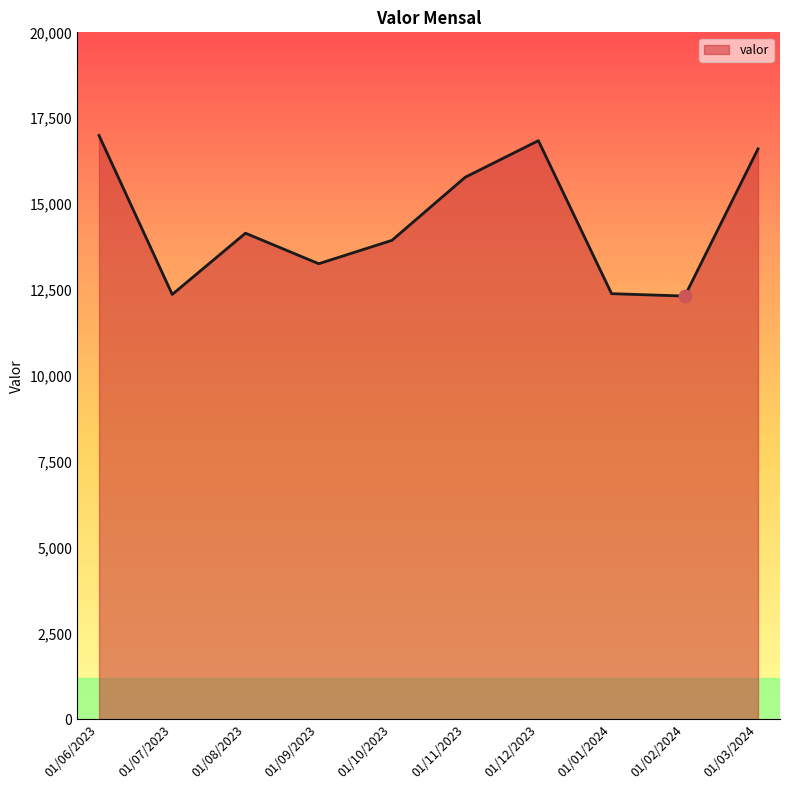

Between 01/03/2024 and 01/10/2023, which is larger?

01/03/2024